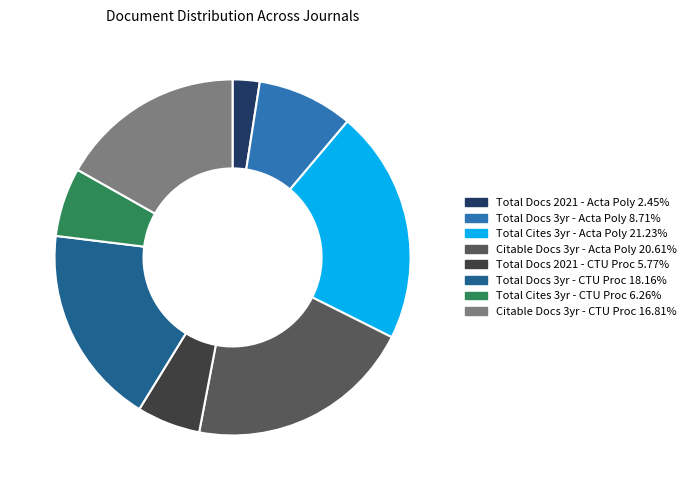

Does any single category account for the majority?

No